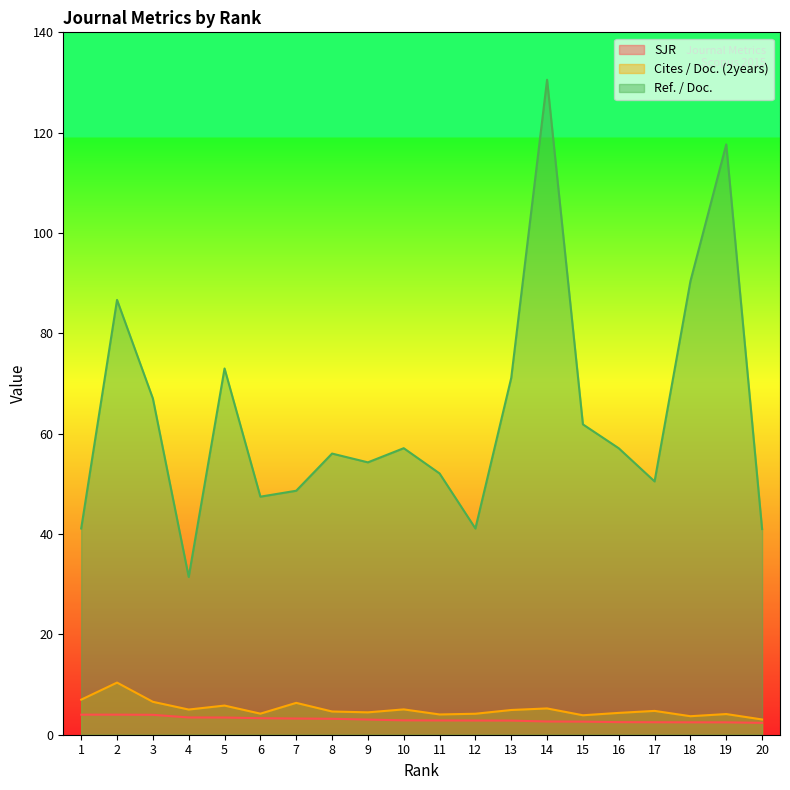

Reading right to left, transcribe all the data shown in this chart.

SJR: 2.4	2.5	2.5	2.5	2.5	2.6	2.6	2.8	2.8	2.8	2.9	3.0	3.2	3.2	3.3	3.4	3.4	4.0	4.0	4.0
Cites / Doc. (2years): 3.0	4.1	3.7	4.8	4.3	3.9	5.2	4.9	4.2	4.0	5.0	4.5	4.6	6.3	4.2	5.8	5.0	6.6	10.4	7.0
Ref. / Doc.: 41.0	117.7	90.4	50.5	57.1	61.9	130.6	71.1	41.1	52.1	57.1	54.3	56.0	48.6	47.5	73.0	31.4	67.0	86.7	41.1